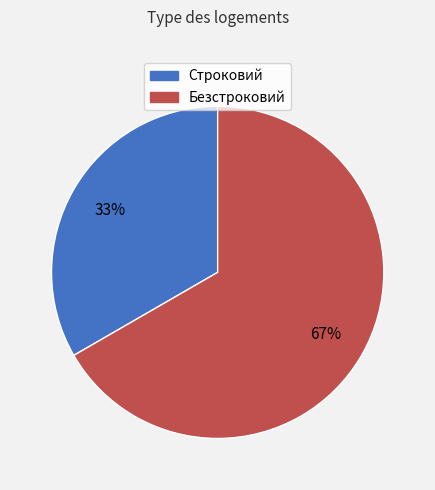

Count the number of slices in the pie.

2